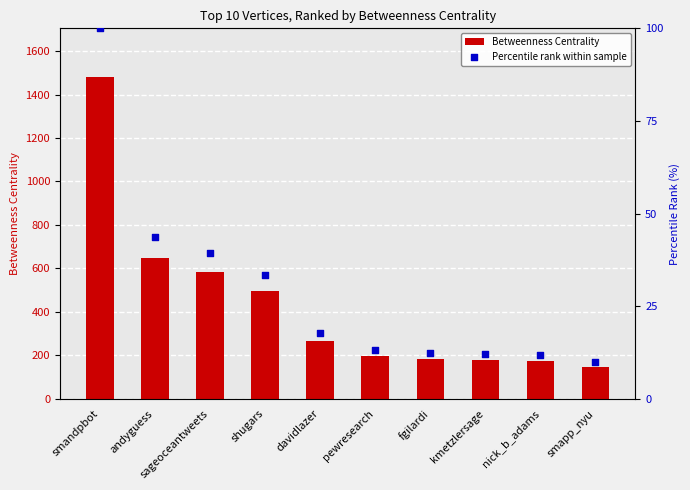

Which series has the largest Y range (max minus min)?

Betweenness Centrality